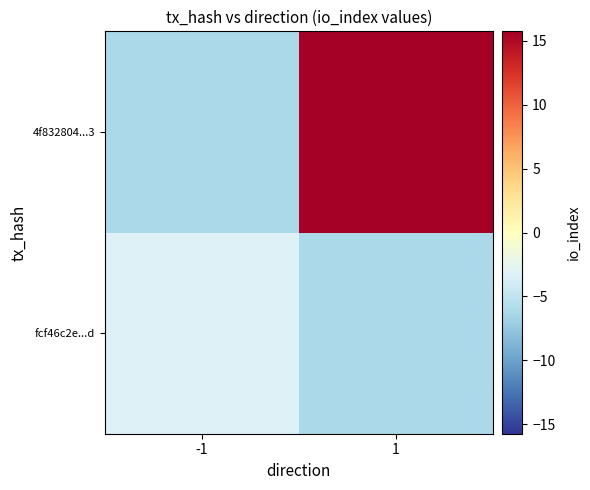

Rank the series by their maximum value, from lowest to highest.

fcf46c2e...d, 4f832804...3